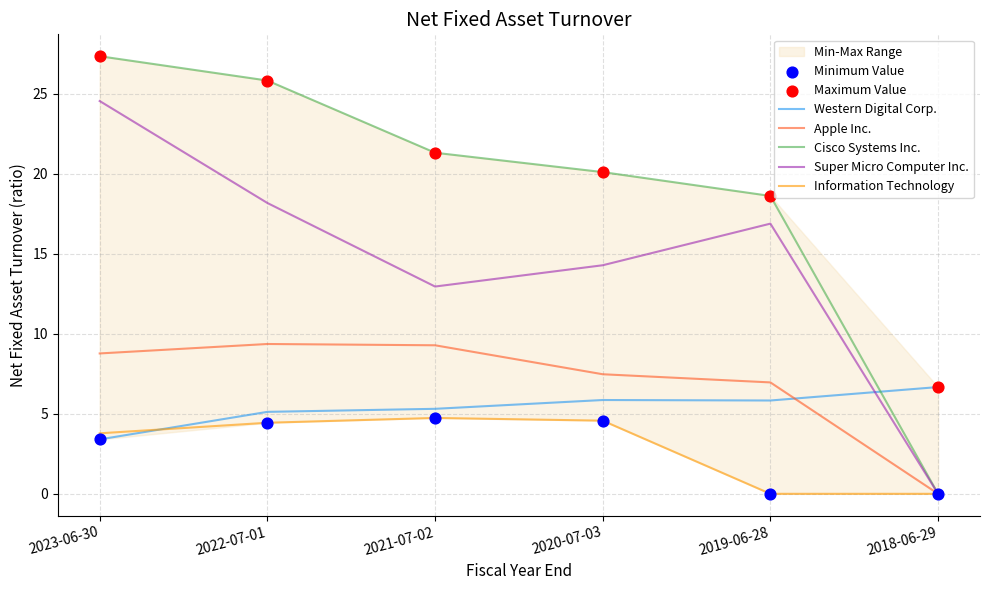

What are all the series names shown in the legend?

Western Digital Corp., Apple Inc., Cisco Systems Inc., Super Micro Computer Inc., Information Technology